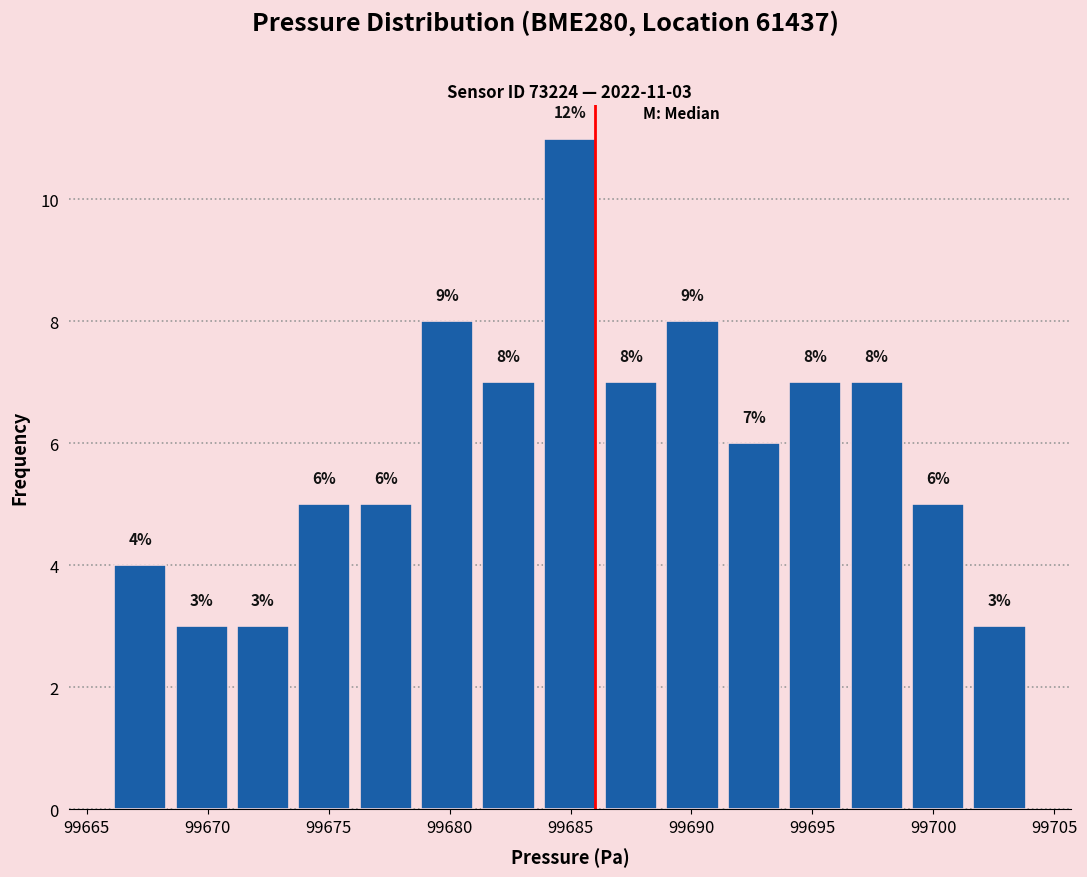

Which range on the x-axis has the tallest bar?

99683.5 to 99686.0